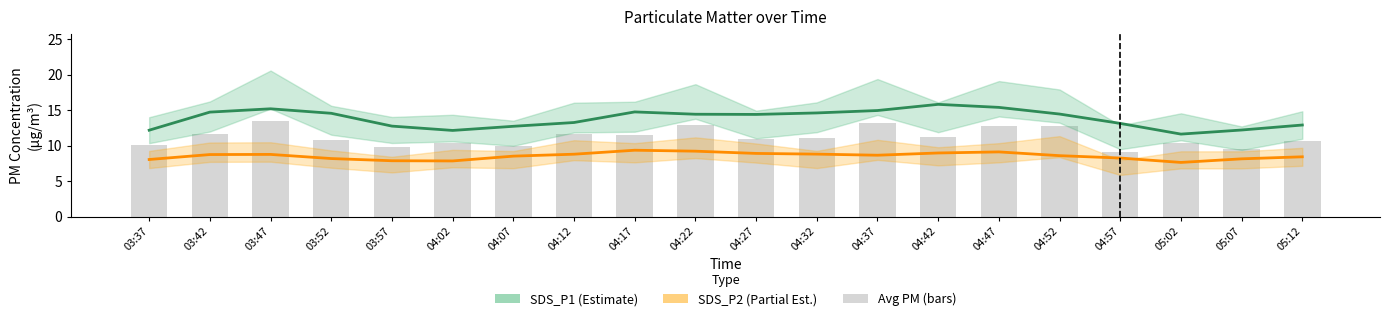

Between 04:47 and 04:57, which is larger?

04:47